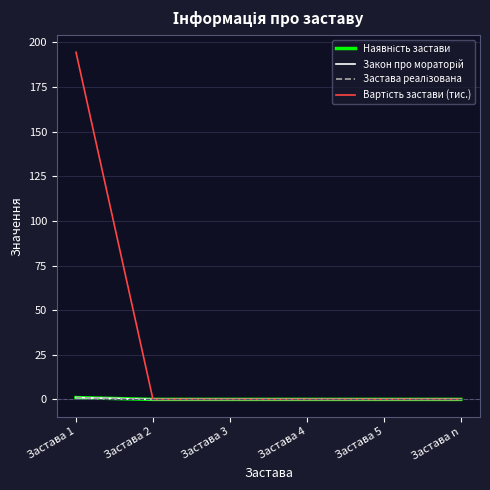

Does the chart have visible grid lines?

Yes